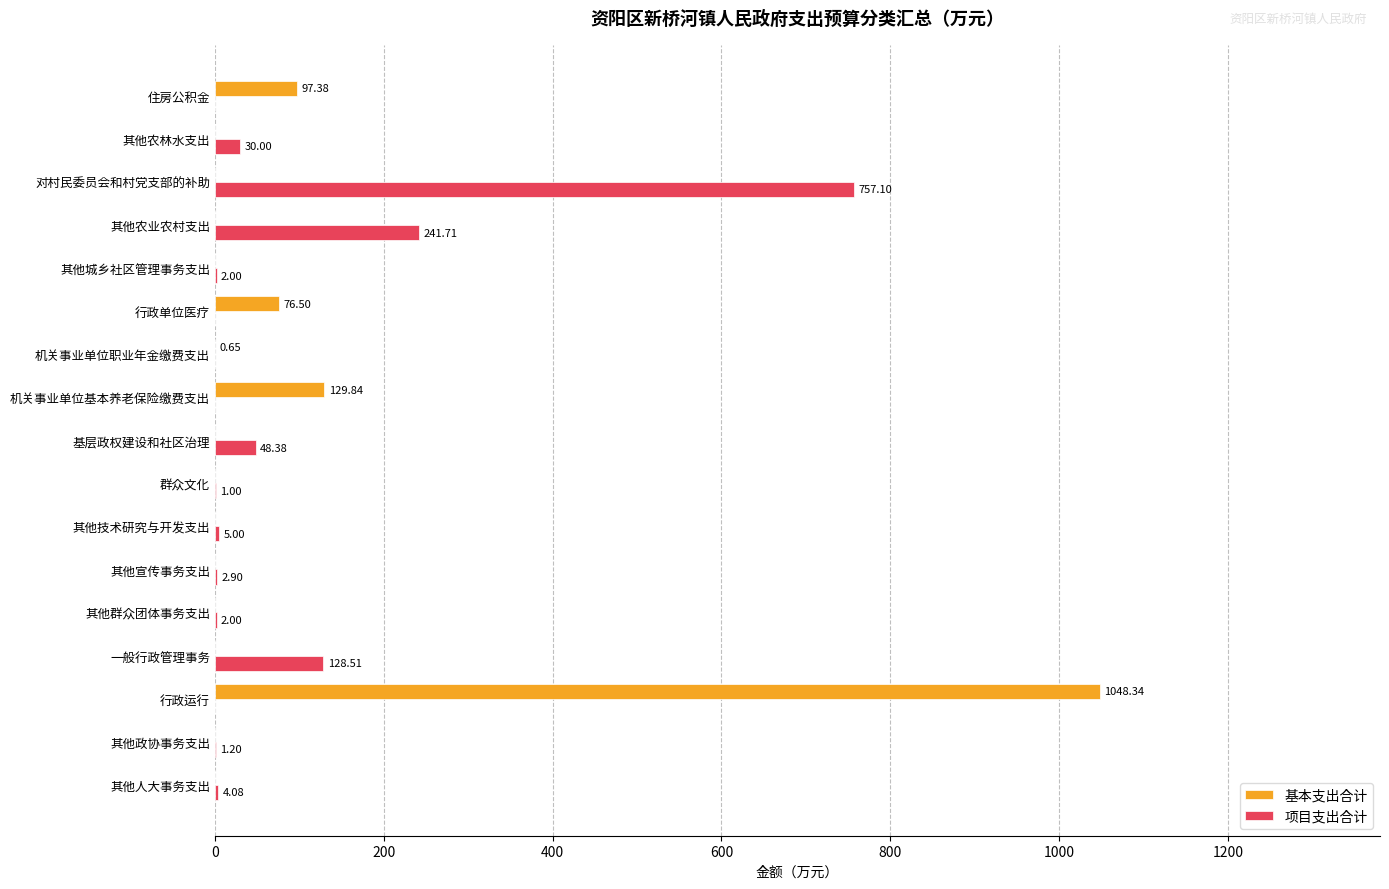

Between 行政运行 and 行政单位医疗, which series saw the biggest shift?

基本支出合计